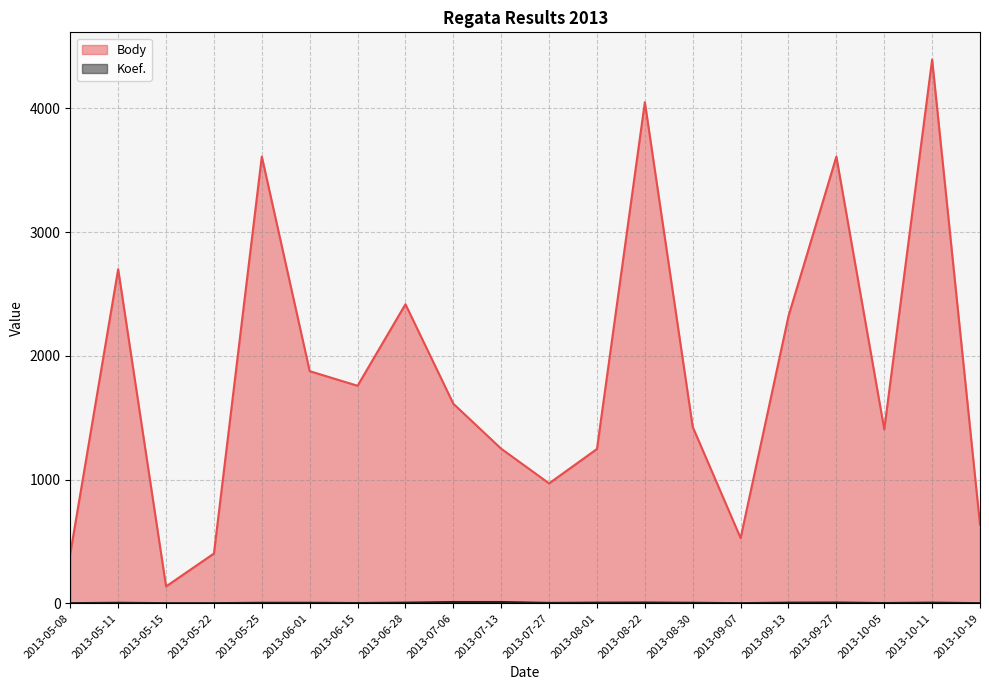

Rank the categories by Body value from highest to lowest.

2013-10-11, 2013-08-22, 2013-05-25, 2013-09-27, 2013-05-11, 2013-06-28, 2013-09-13, 2013-06-01, 2013-06-15, 2013-07-06, 2013-08-30, 2013-10-05, 2013-07-13, 2013-08-01, 2013-07-27, 2013-10-19, 2013-09-07, 2013-05-08, 2013-05-22, 2013-05-15